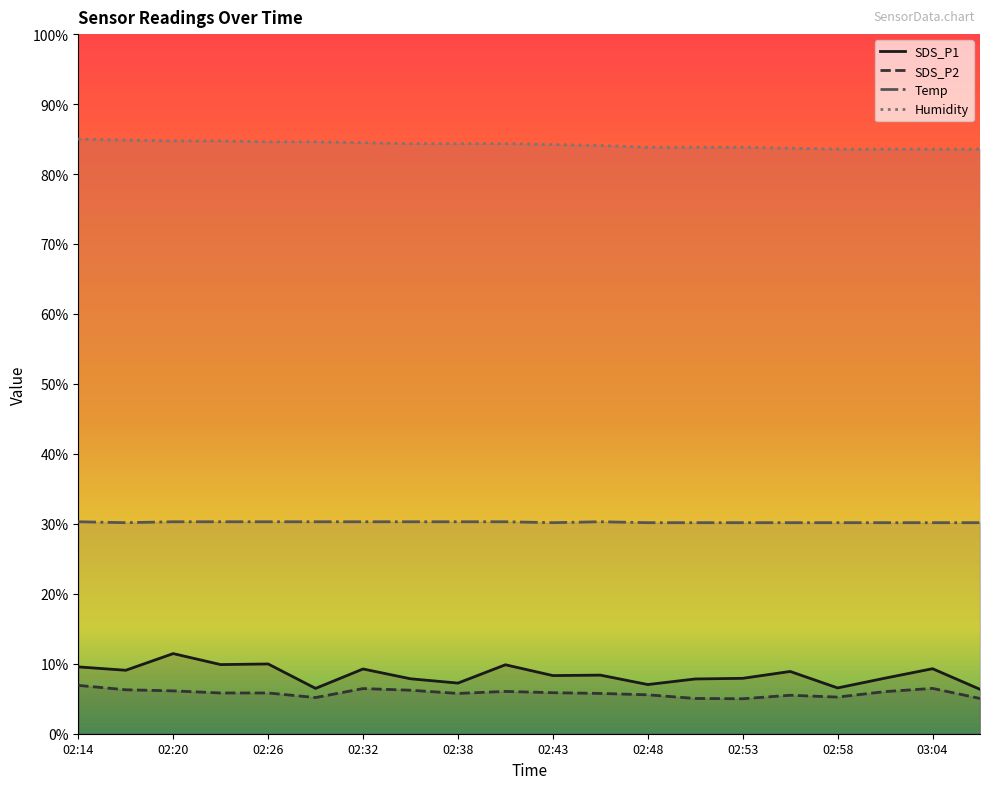

True or false: Temp has more than 1 interior local peaks.

False